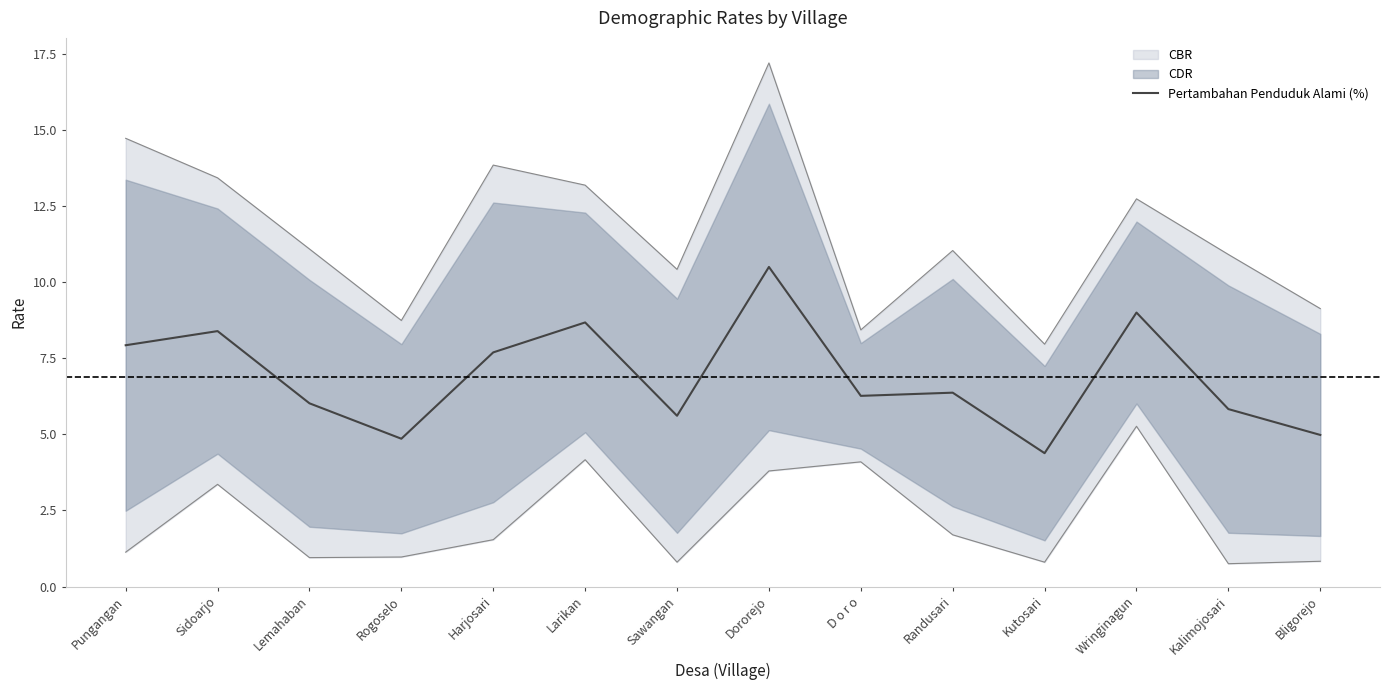

What is the sum of all values?

96.6